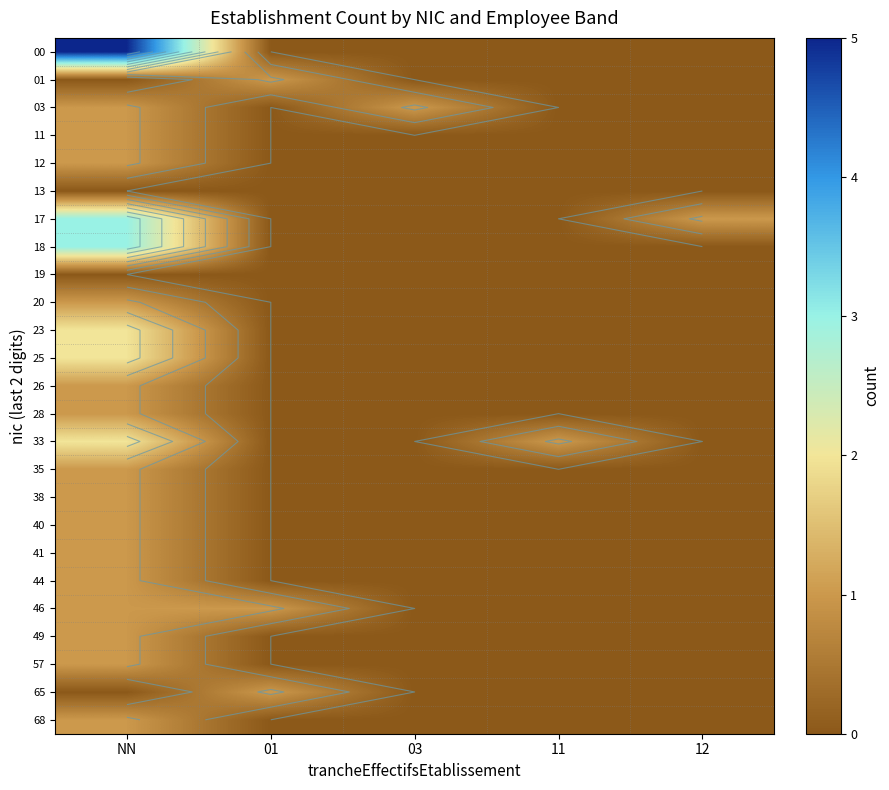

Between 03 and NN, which is larger?

NN